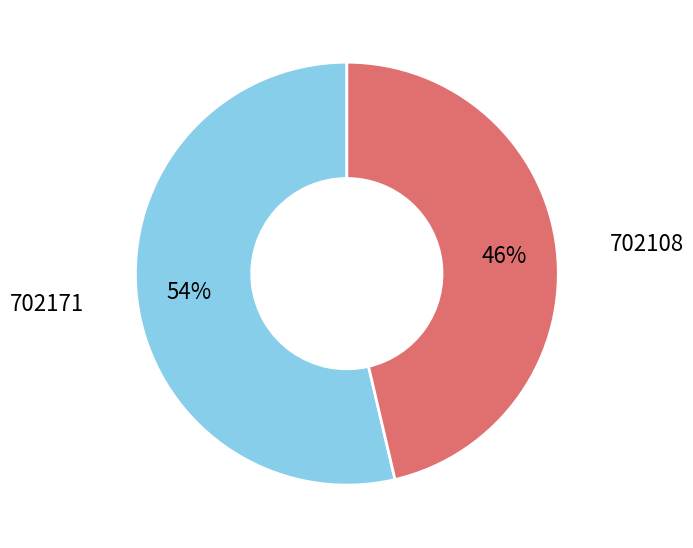

Count the number of slices in the pie.

2